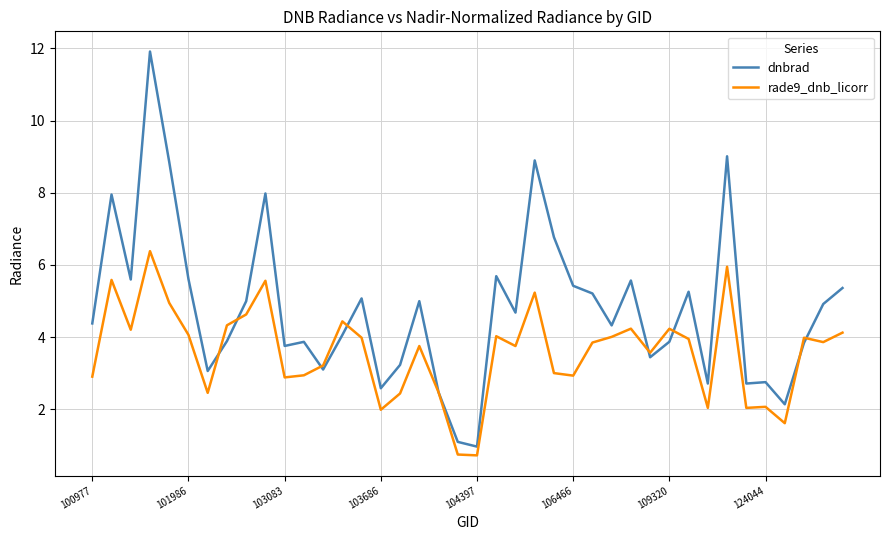

What is the maximum value shown in the chart?

11.9